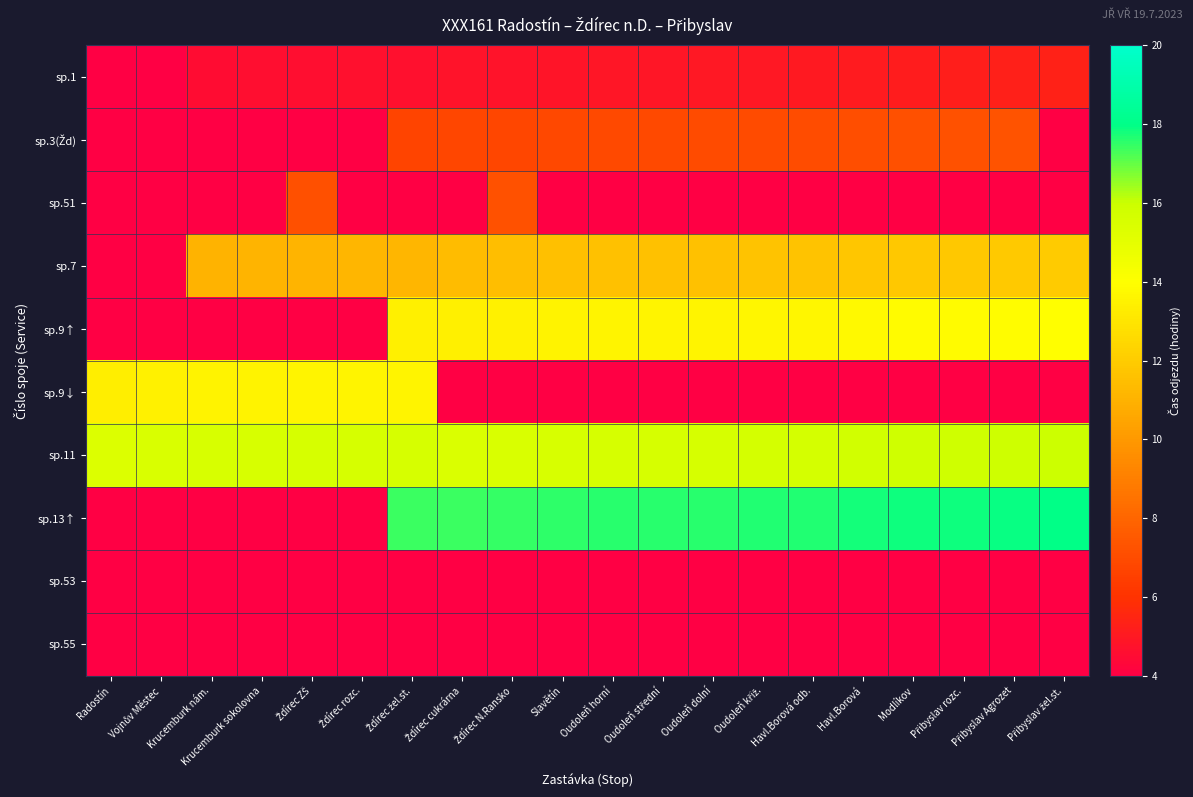

How many distinct data groups are displayed?

10